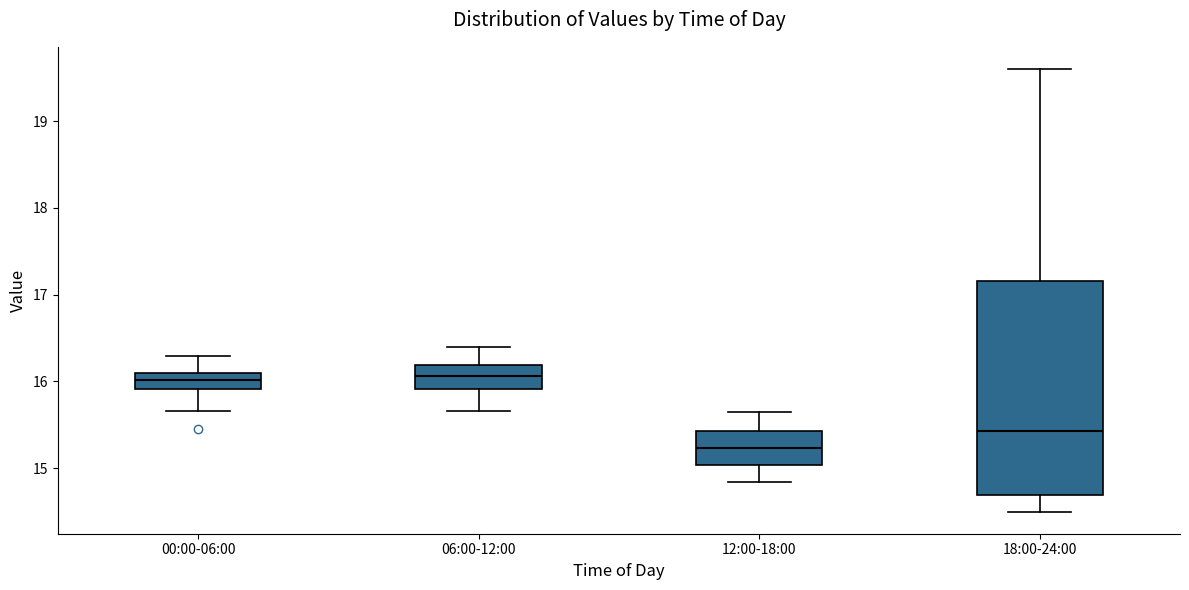

Reading left to right, transcribe this box plot: for each box, give where its median line is, the range the box spans, and where its two whiskers end, as read against the y-axis. The values are not printed on the chart, so give them approximately, as read against the axis.

00:00-06:00: median 16.0, box 15.9 to 16.1, whiskers 15.7 to 16.3
06:00-12:00: median 16.1, box 15.9 to 16.2, whiskers 15.7 to 16.4
12:00-18:00: median 15.2, box 15.0 to 15.4, whiskers 14.8 to 15.7
18:00-24:00: median 15.4, box 14.7 to 17.2, whiskers 14.5 to 19.6